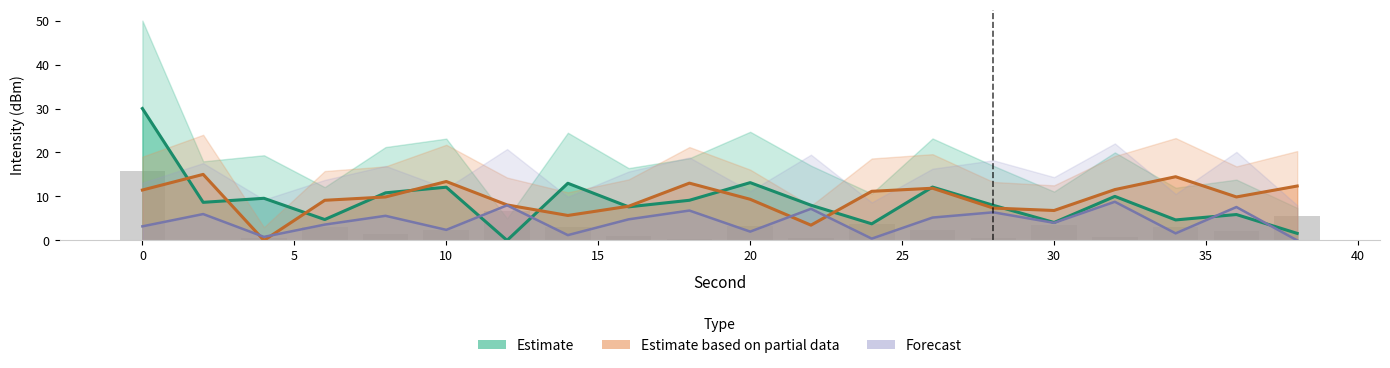

At which label does Estimate based on partial data reach its minimum?

4